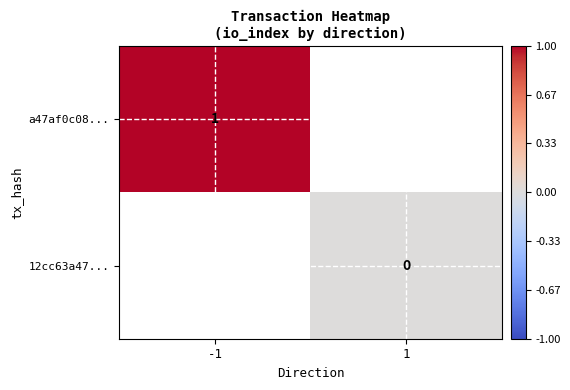

The a47af0c08... series shows 1 at -1. True or false?

True